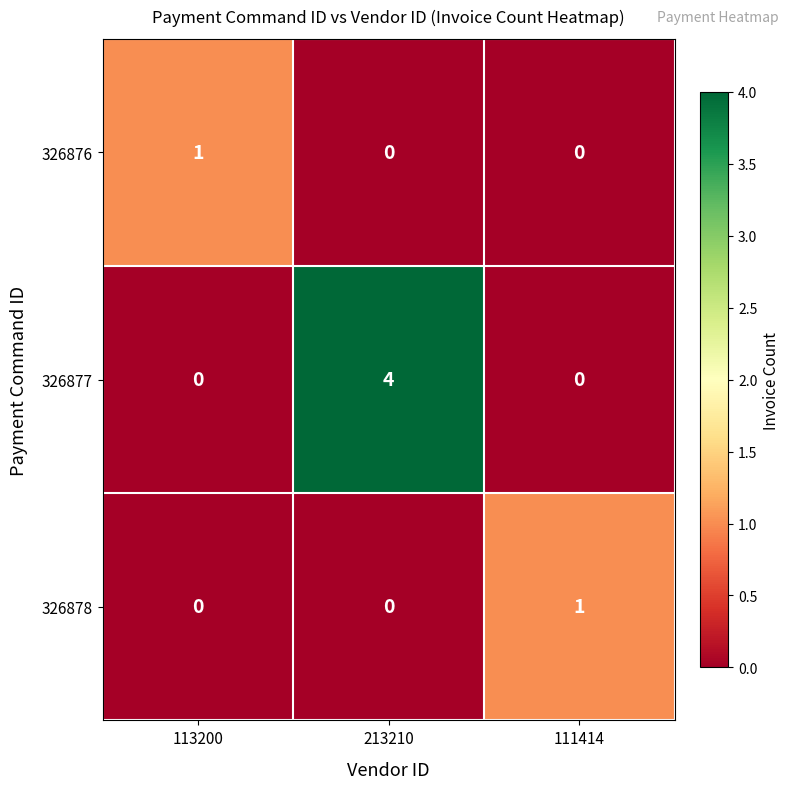

What is the difference between the maximum and minimum values in the 326877 series?

4